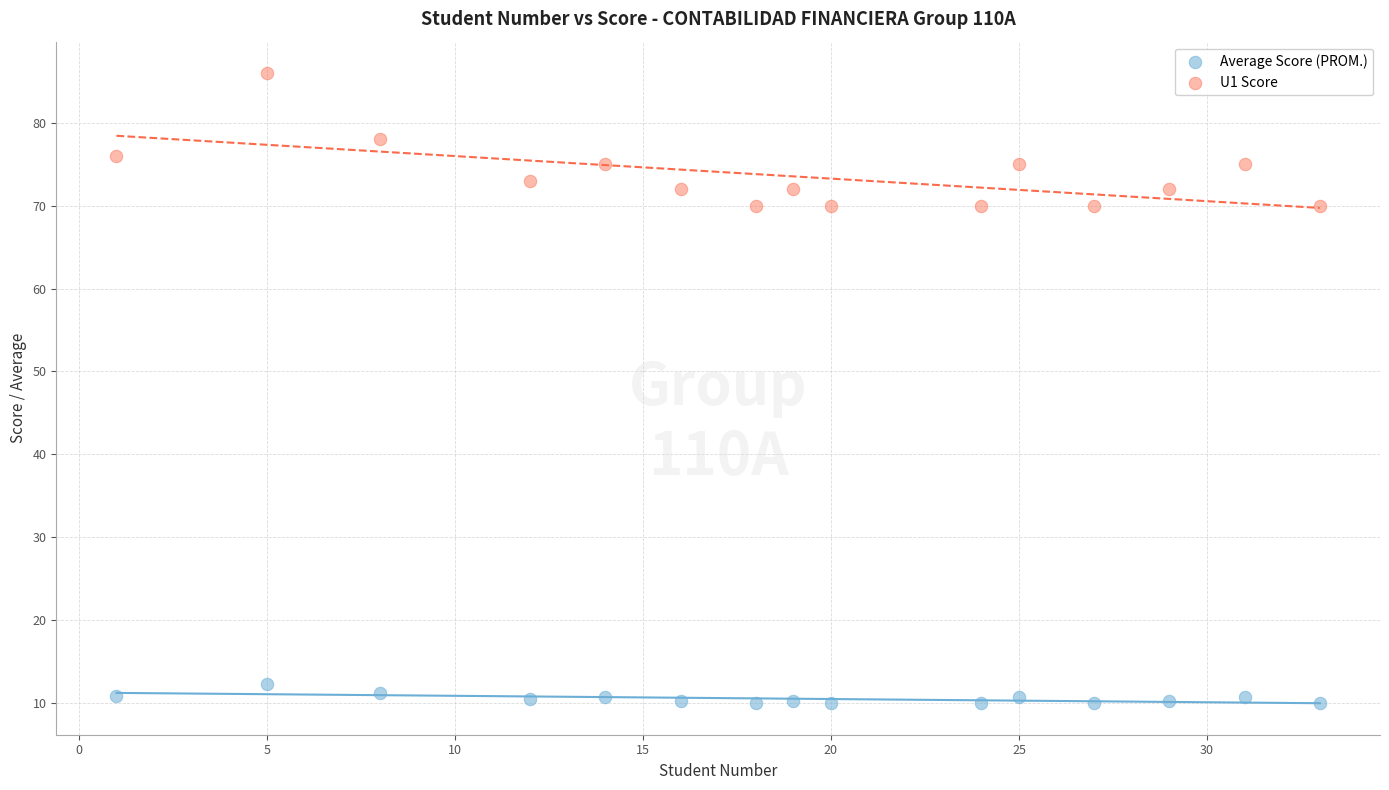

Across all data points, what is the range of Y values (max minus min)?

76.0